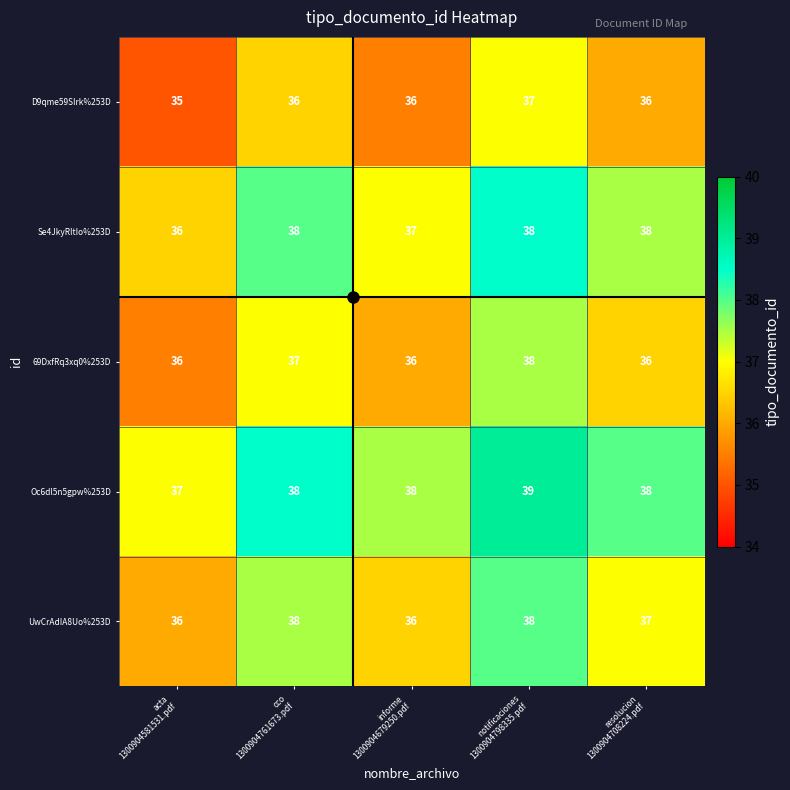

What is the smallest value displayed?

35